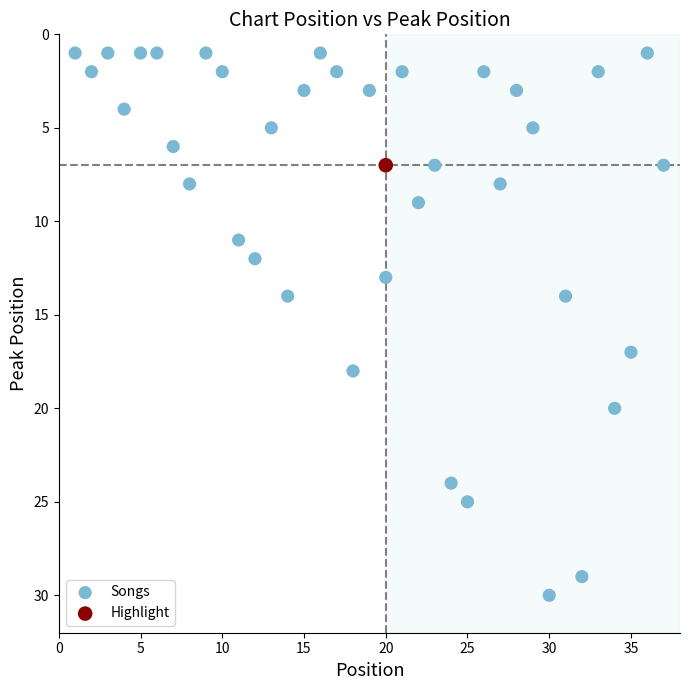

What are all the series names shown in the legend?

Songs, Highlight